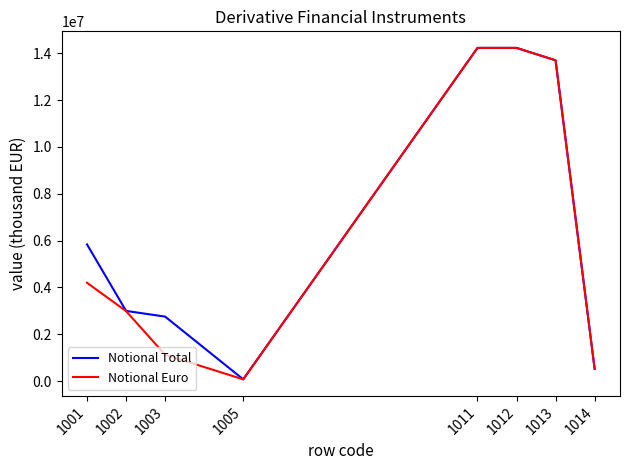

Does the chart display data point markers on the line(s)?

No